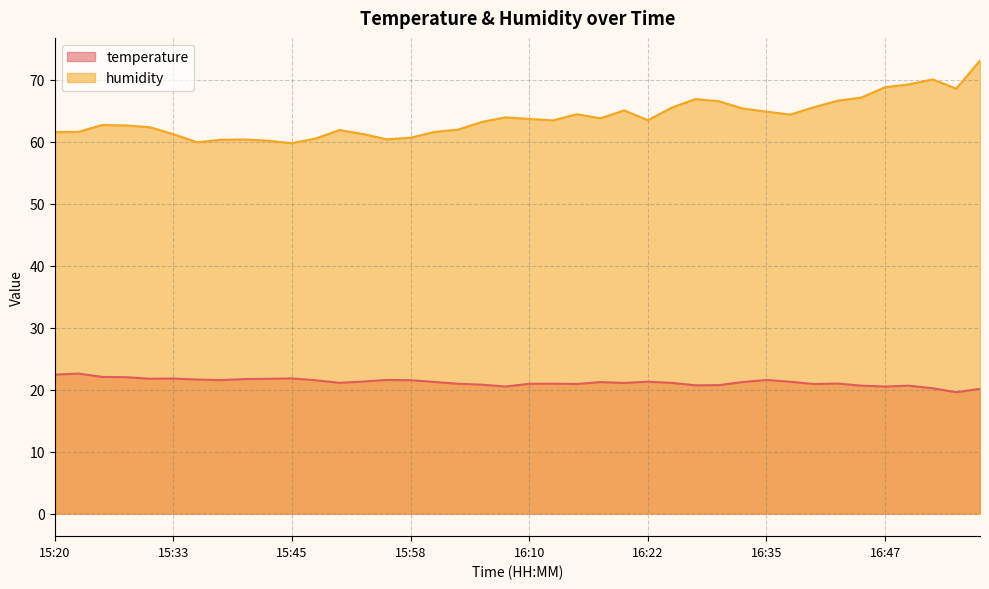

Between 16:18 and 15:20, which is larger?

15:20